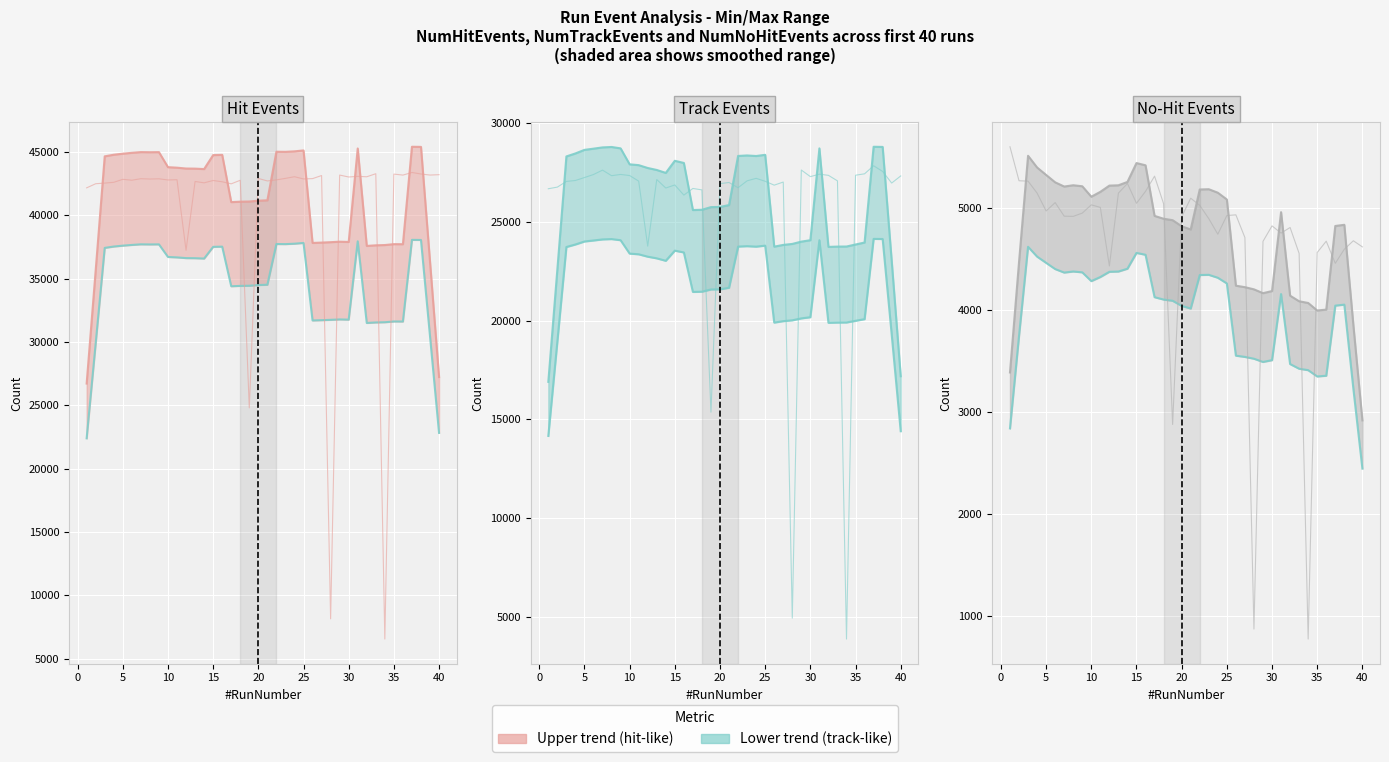

What is the value of the NumNoHitEvents (min) point at the 18th from the left?

4099.0